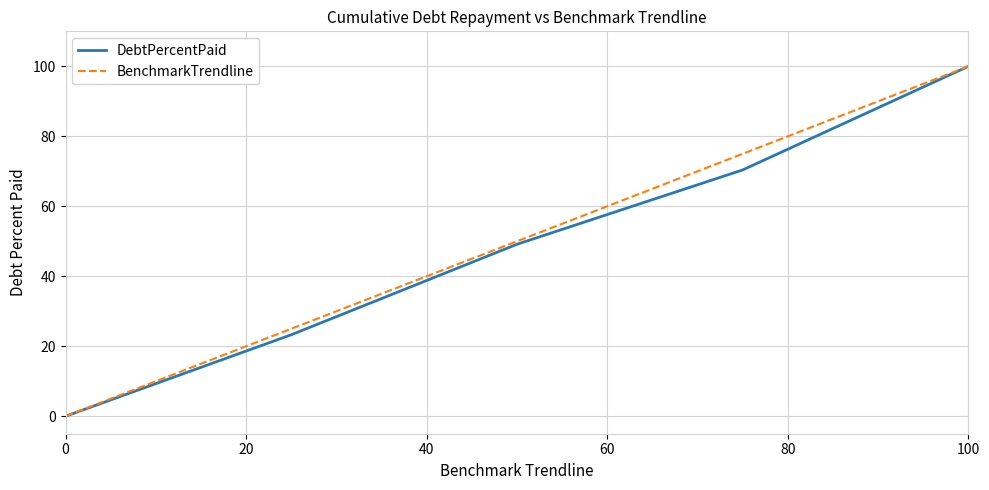

What is the greatest value displayed?

100.0